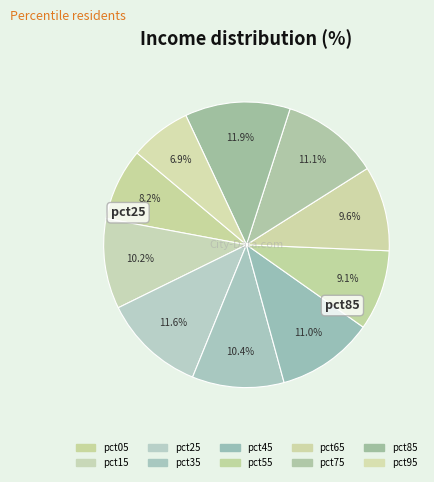

How many slices are in this pie chart?

10